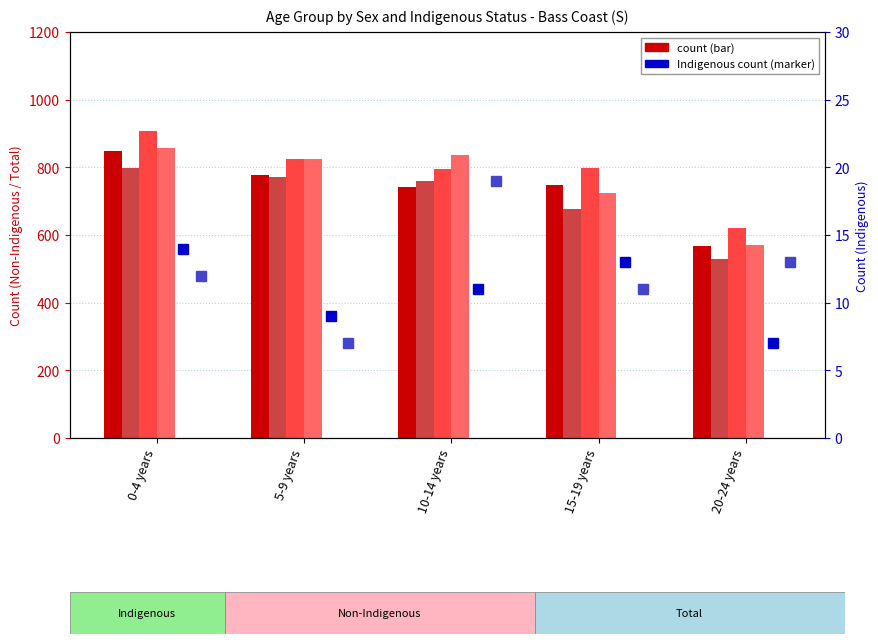

List the labels in order of Non-Ind Females value, smallest first.

20-24 years, 15-19 years, 10-14 years, 5-9 years, 0-4 years